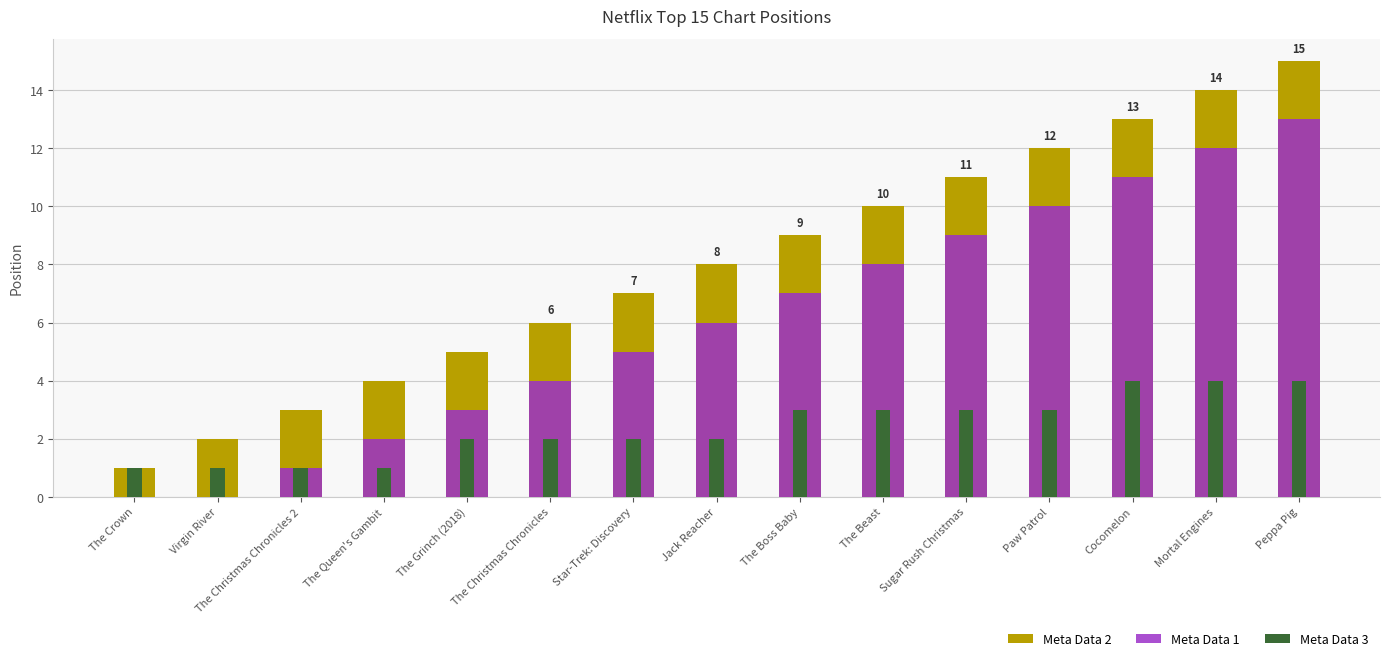

Which label corresponds to the smallest value in the chart?

The Crown